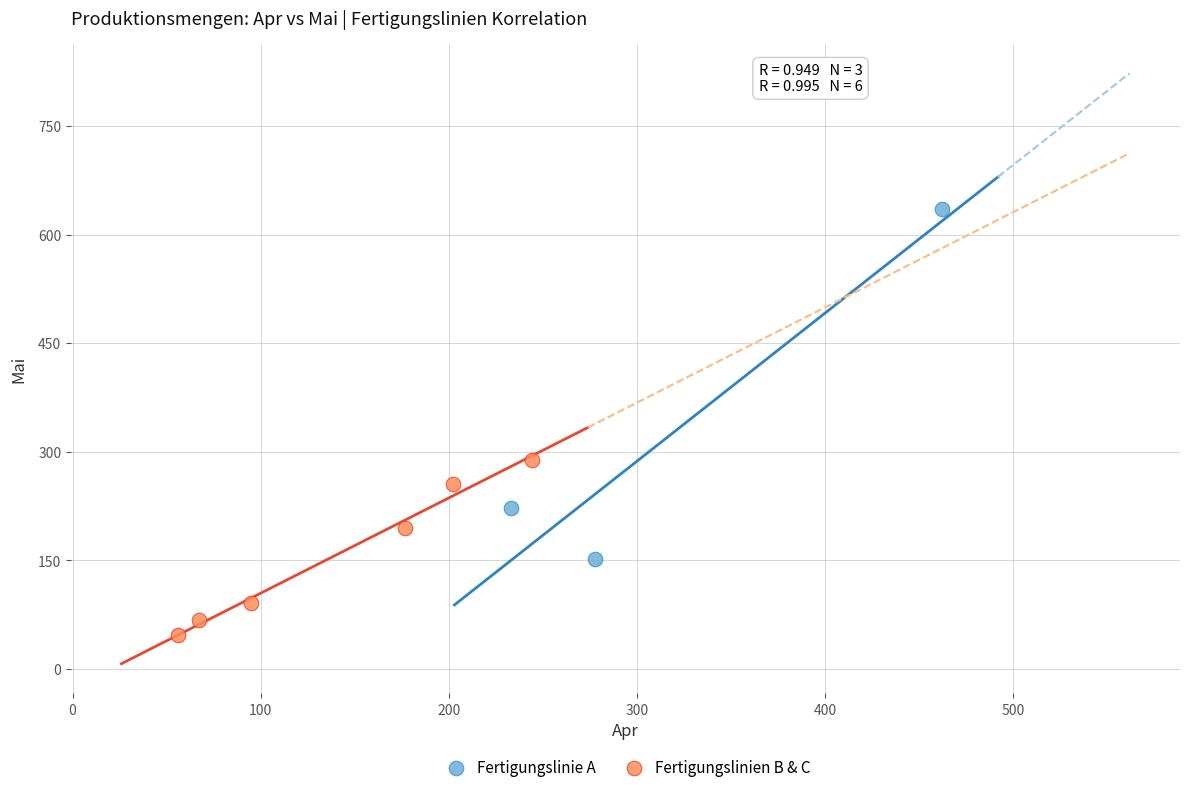

Which series reaches the maximum Y coordinate?

Fertigungslinie A